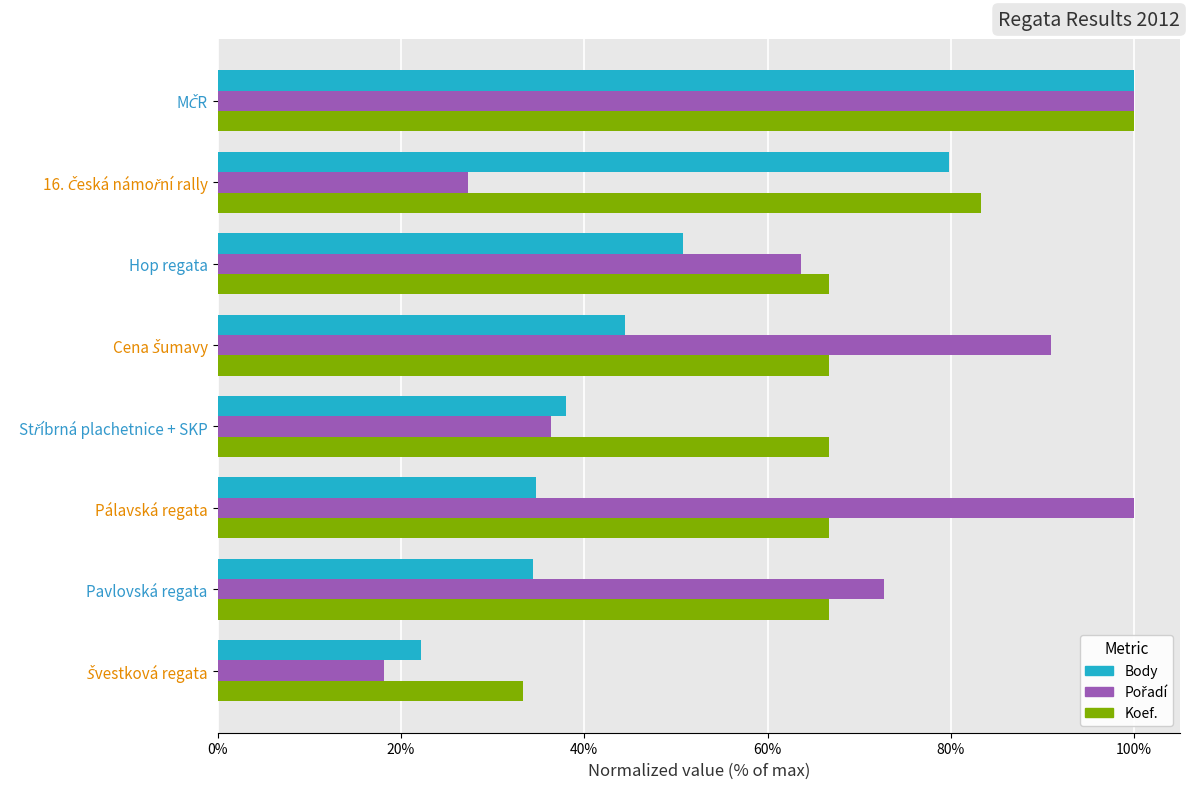

How many data points in Koef. are less than 66?

1